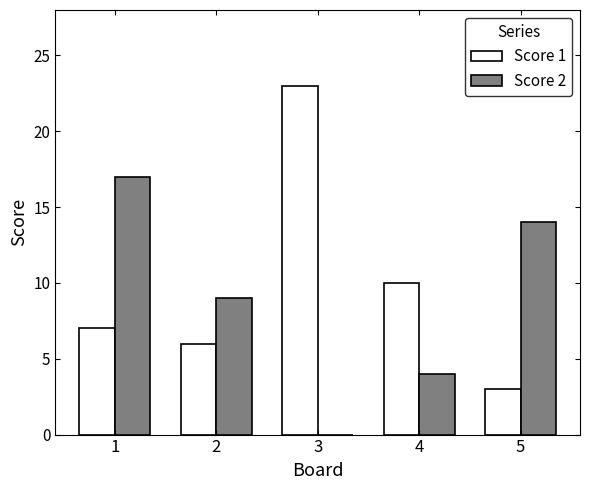

Which category has the highest value across all series?

3